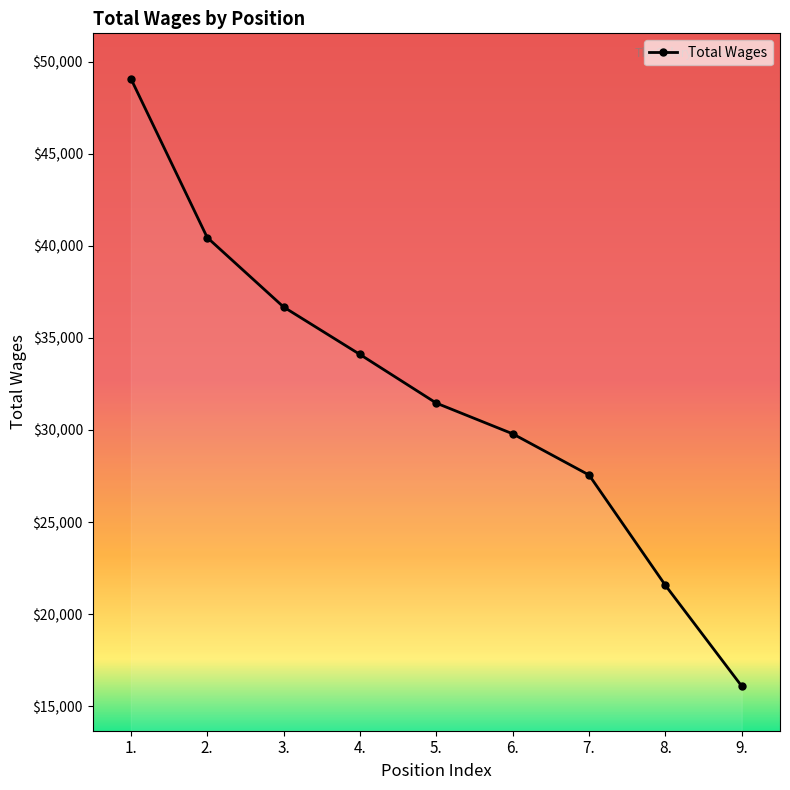

The chart shows a value of 9949 at 8.. True or false?

False